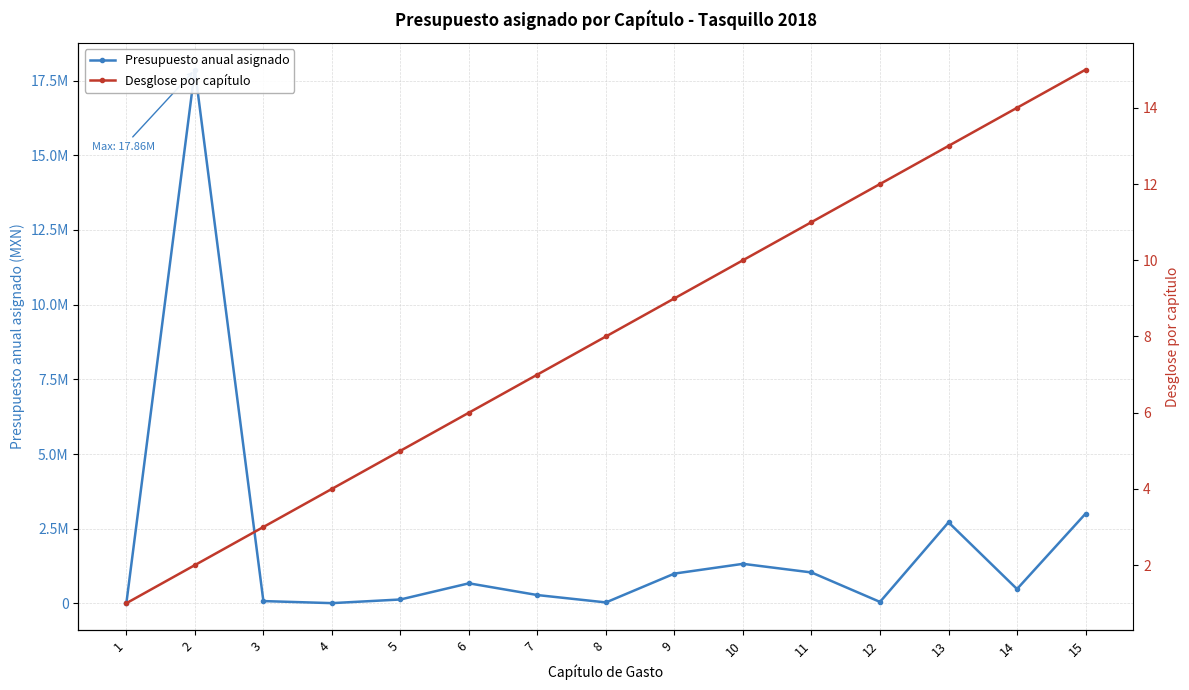

At which category is the sum across all series the highest?

2